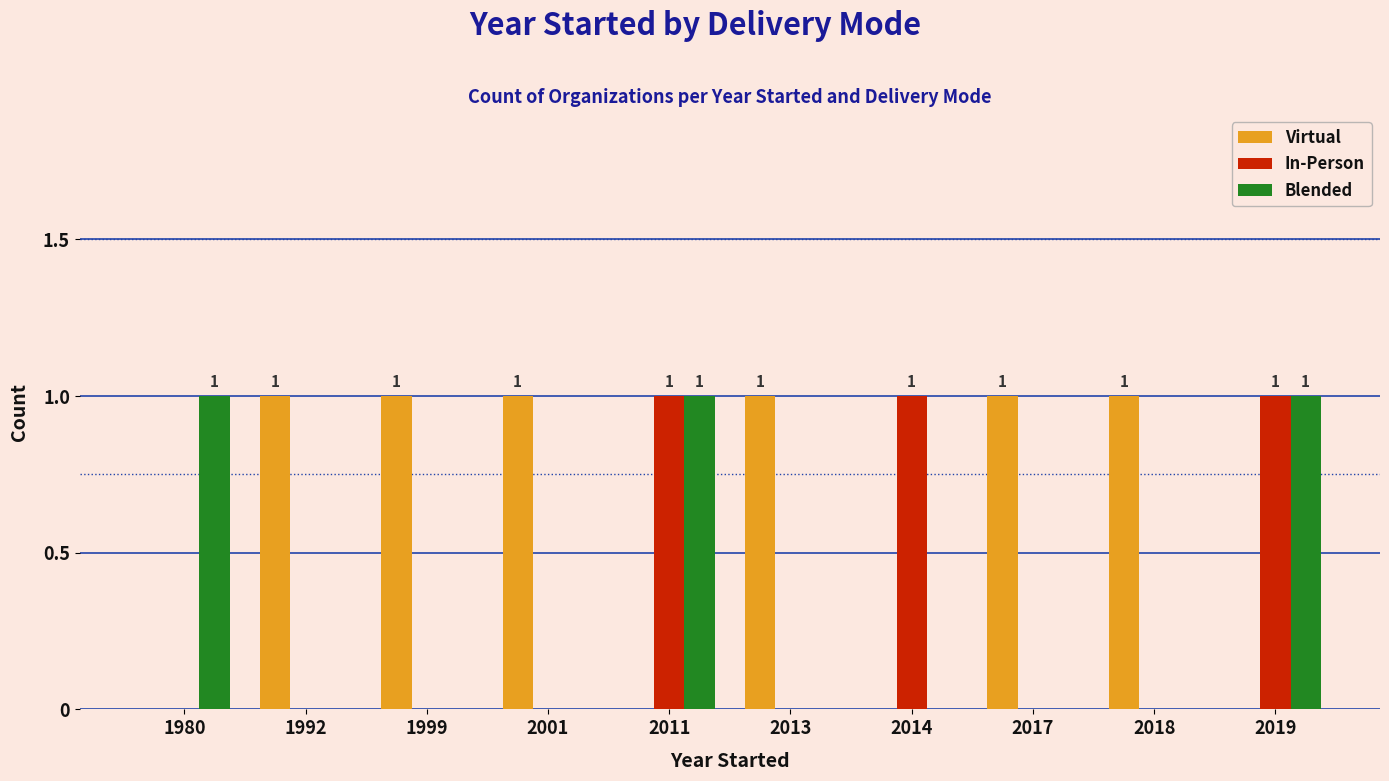

Is the value of In-Person at 2017 greater than the value of Virtual at 1992?

No